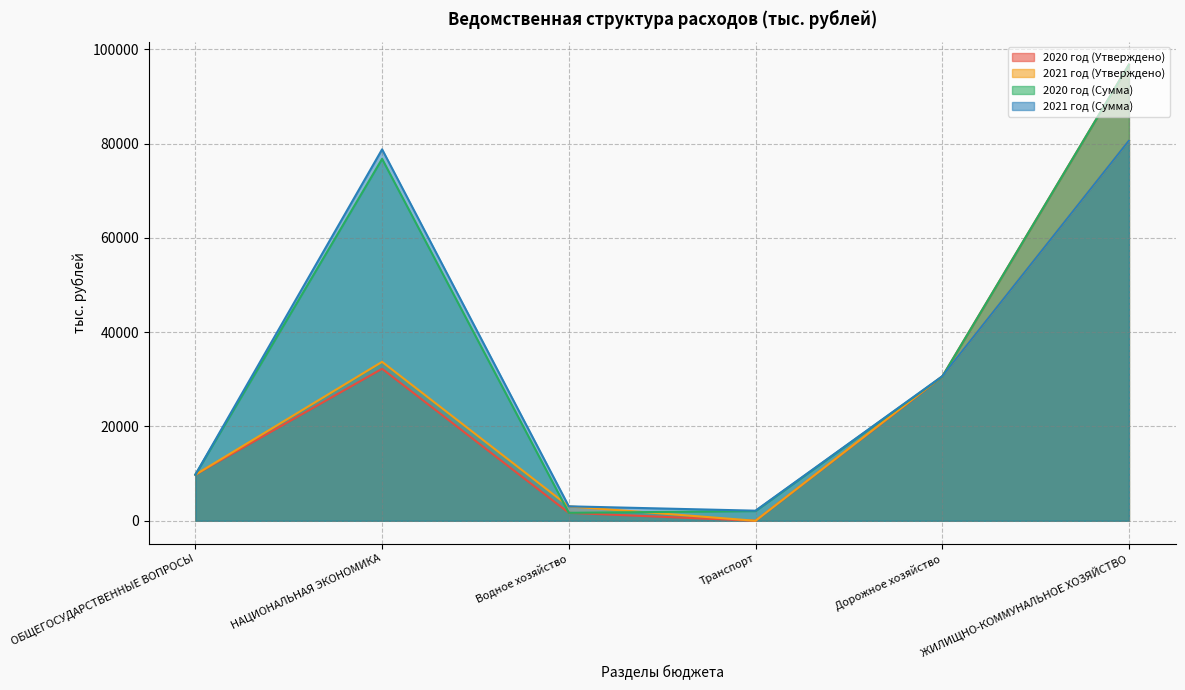

How many values in 2020 год (Утверждено) are above zero?

5